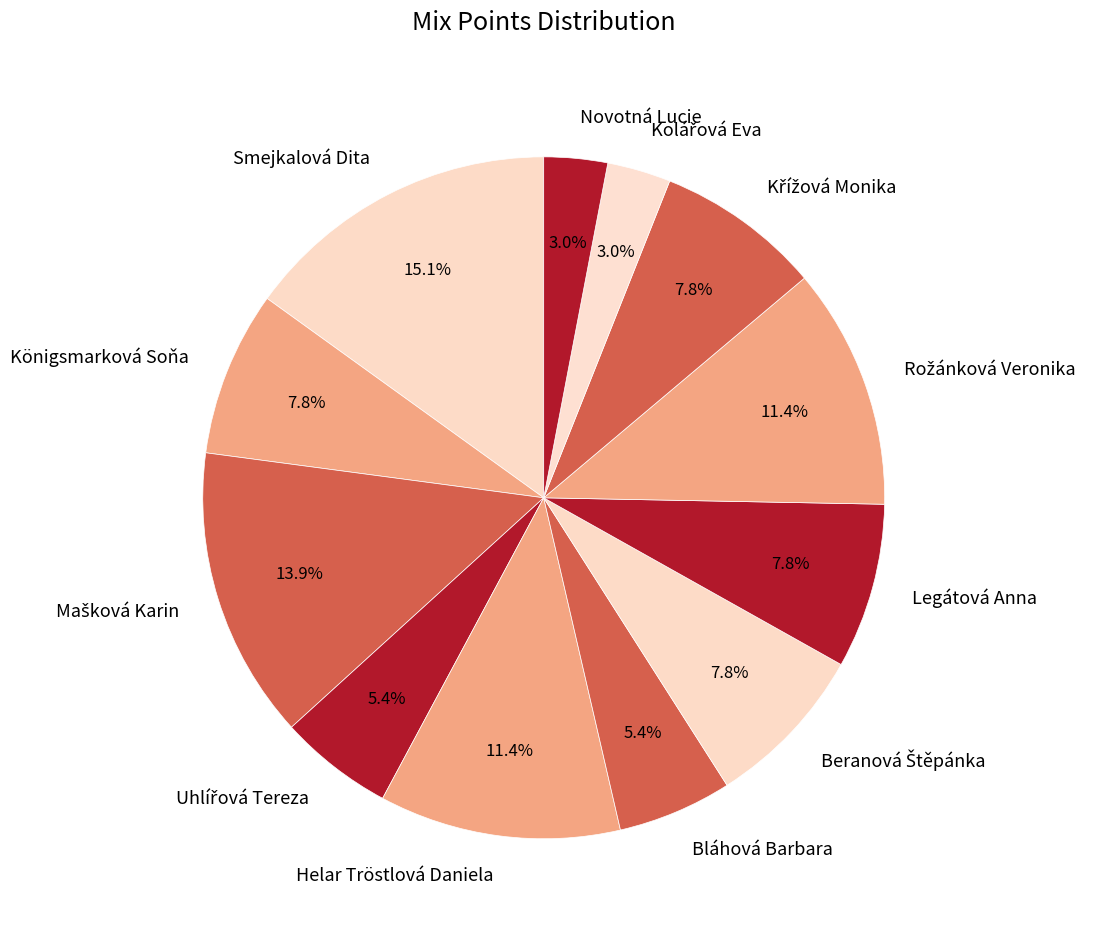

How much of the chart is everything except Novotná Lucie?

97.0%